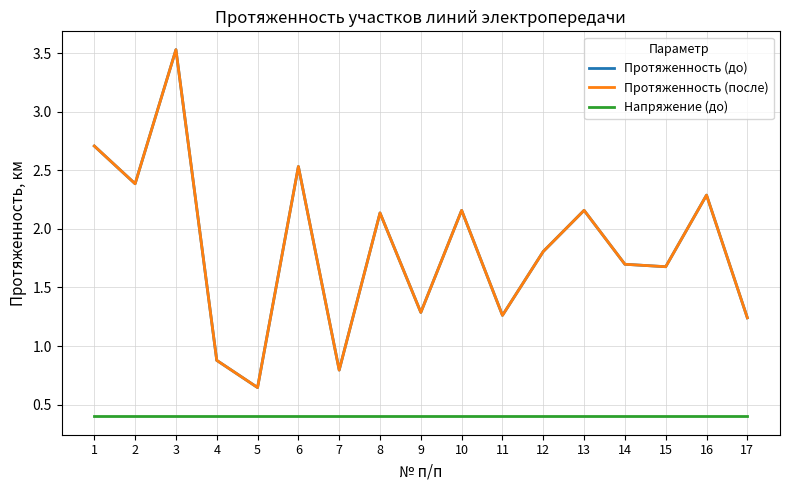

Is this an area chart (filled region under the line)?

No